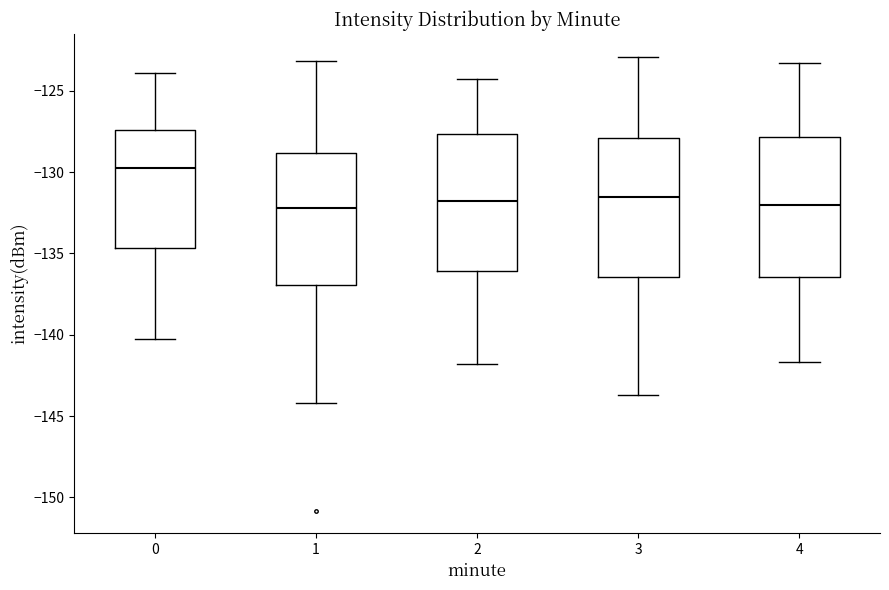

Where is the upper edge of the box at x = 3 on the y-axis? The values are not printed on the chart, so give them approximately, as read against the axis.

-128.0